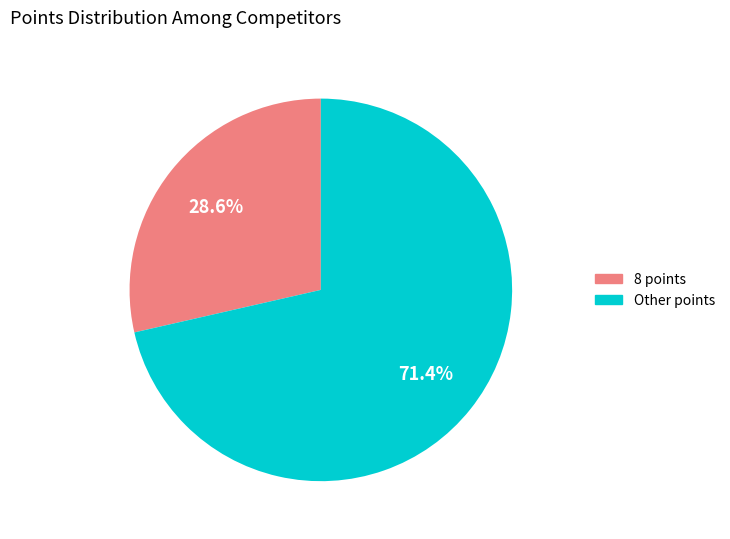

What is the smallest slice in the pie chart?

8 points